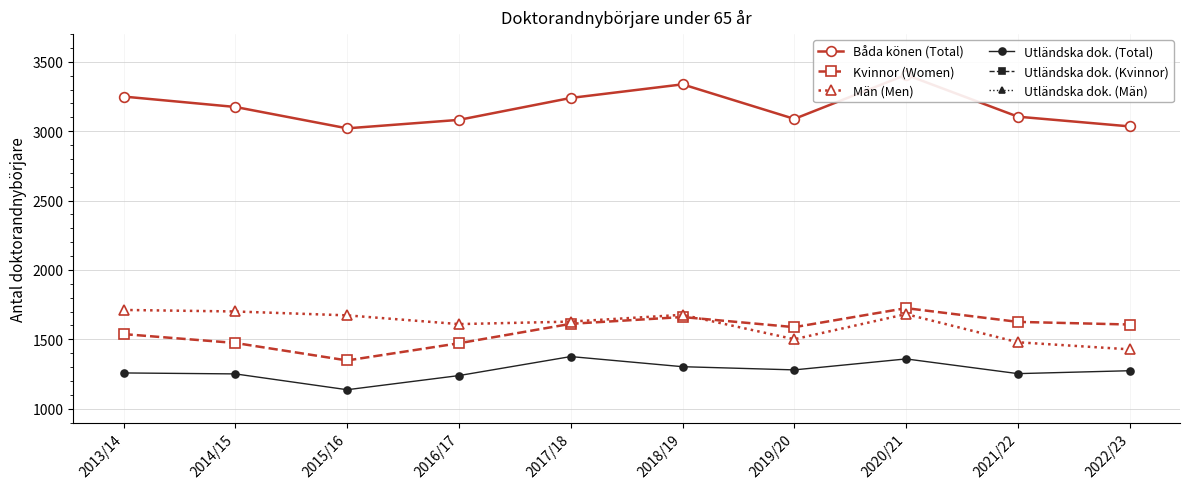

At how many categories does at least one series exceed 1964?

10